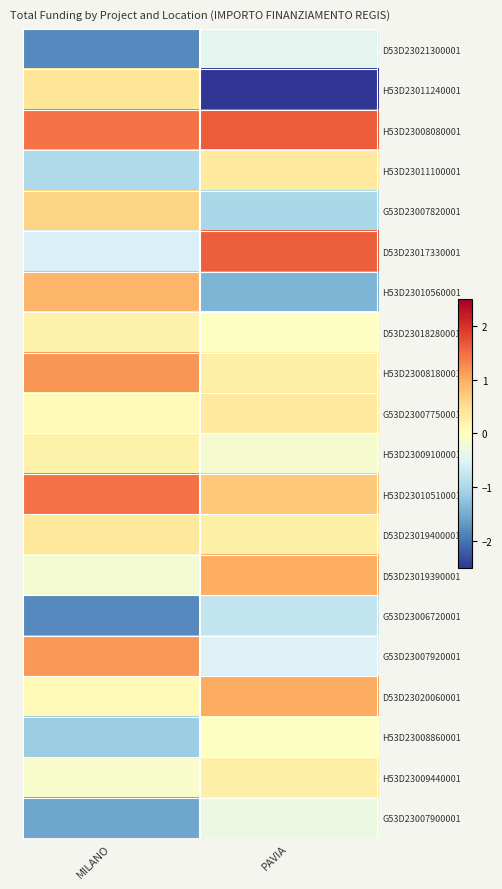

Which has a higher value, PAVIA or MILANO?

PAVIA